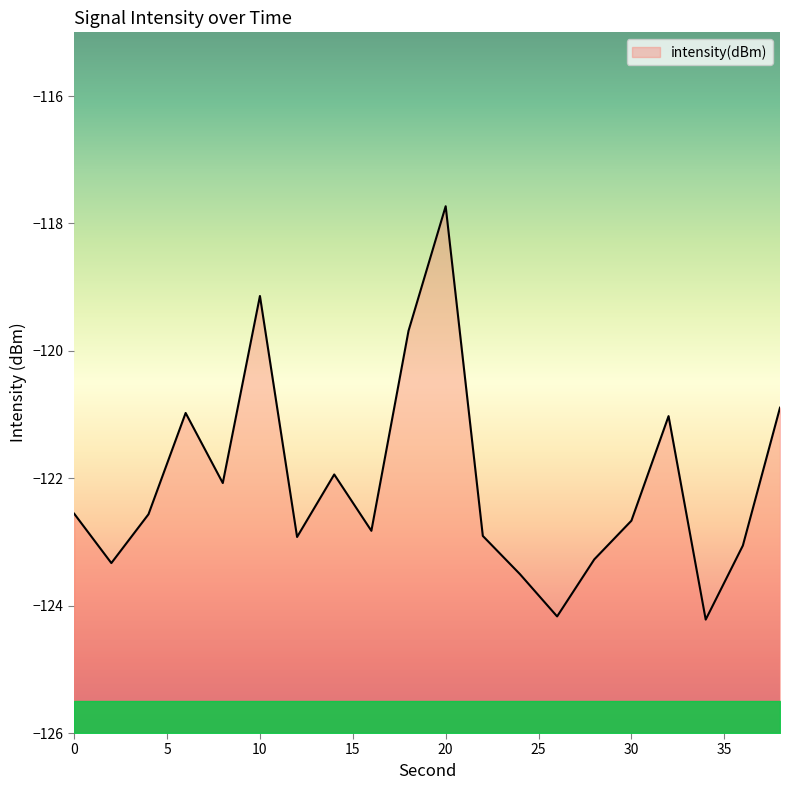

Where is the first local maximum?

6